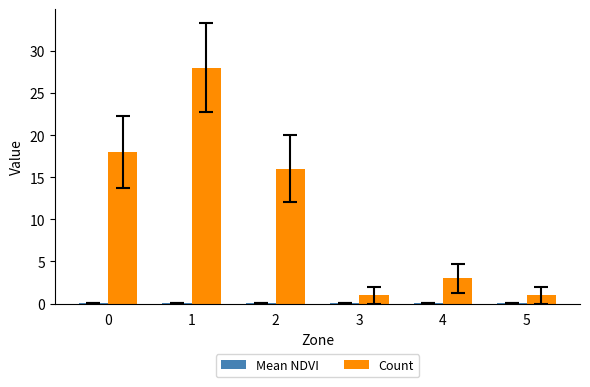

Which series changed the most between 0 and 3?

Count